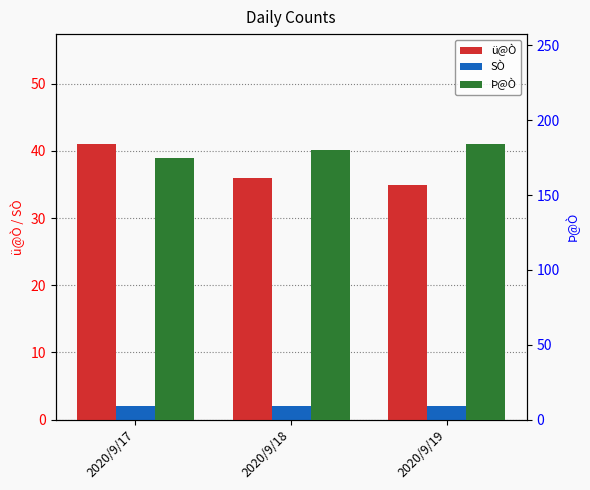

Is it true that ü@Ò equals 35 at 2020/9/19?

True